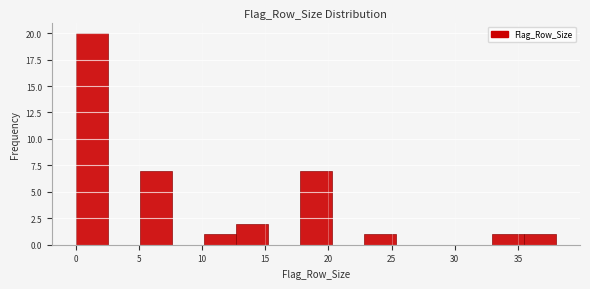

Over which range of the x-axis is the bar tallest?

0.0 to 2.5